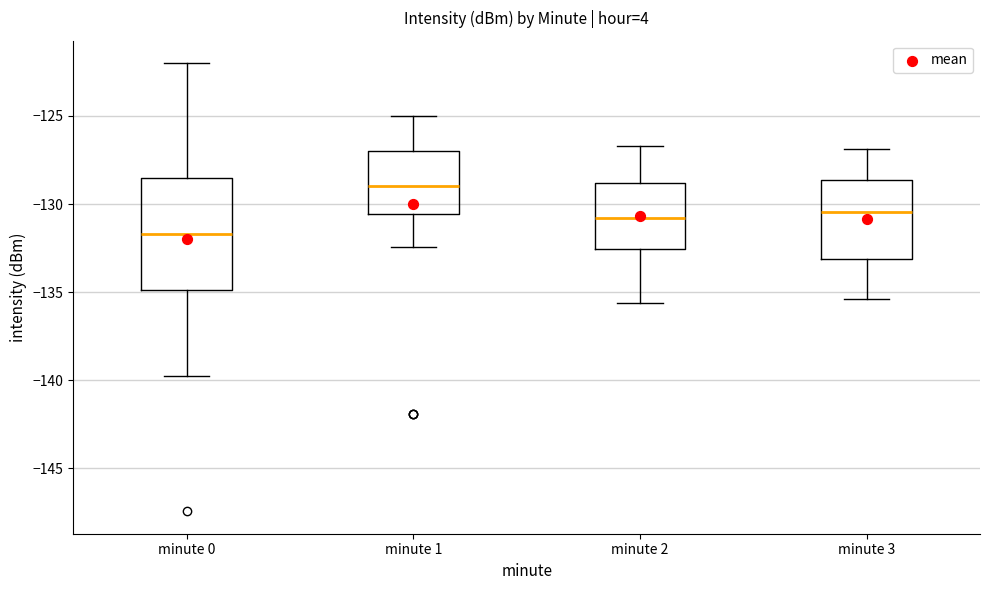

Reading left to right, transcribe this box plot: for each box, give where its median line is, the range the box spans, and where its two whiskers end, as read against the y-axis. The values are not printed on the chart, so give them approximately, as read against the axis.

minute 0: median -131.5, box -135.0 to -128.5, whiskers -140.0 to -122.0
minute 1: median -129.0, box -130.5 to -127.0, whiskers -132.5 to -125.0
minute 2: median -131.0, box -132.5 to -129.0, whiskers -135.5 to -126.5
minute 3: median -130.5, box -133.0 to -128.5, whiskers -135.5 to -127.0